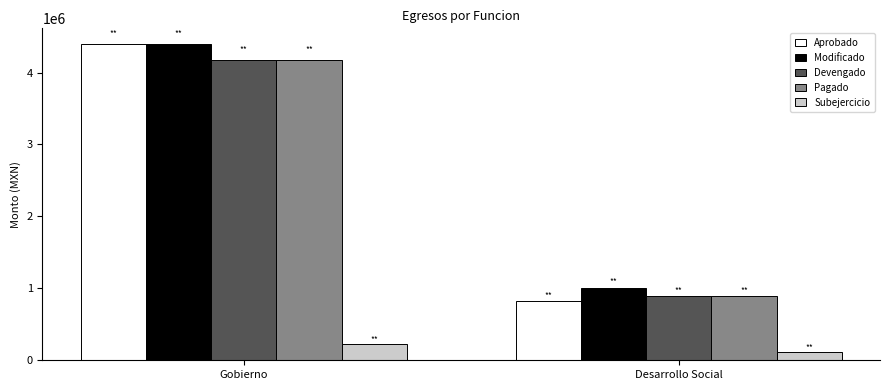

Where is Subejercicio nearest to the value 167756?

Desarrollo Social